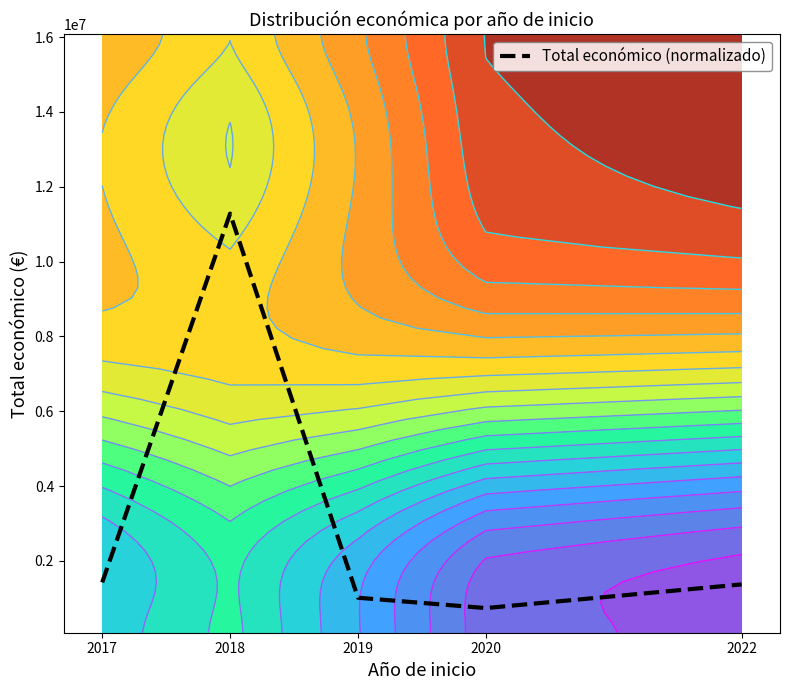

Rank the categories by value from highest to lowest.

2018, 2017, 2022, 2019, 2020